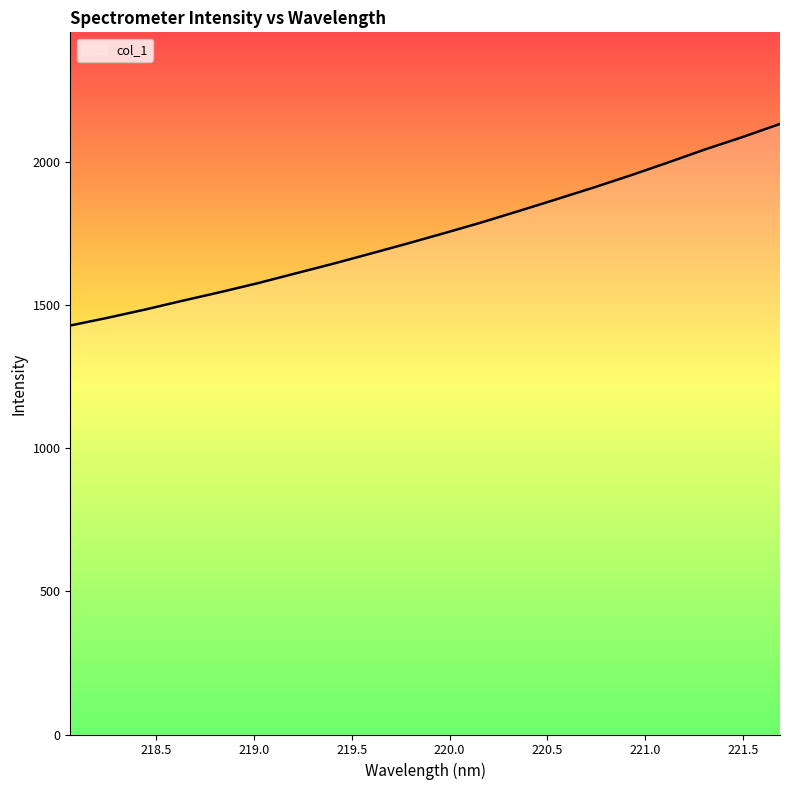

What is the average value?

1751.4